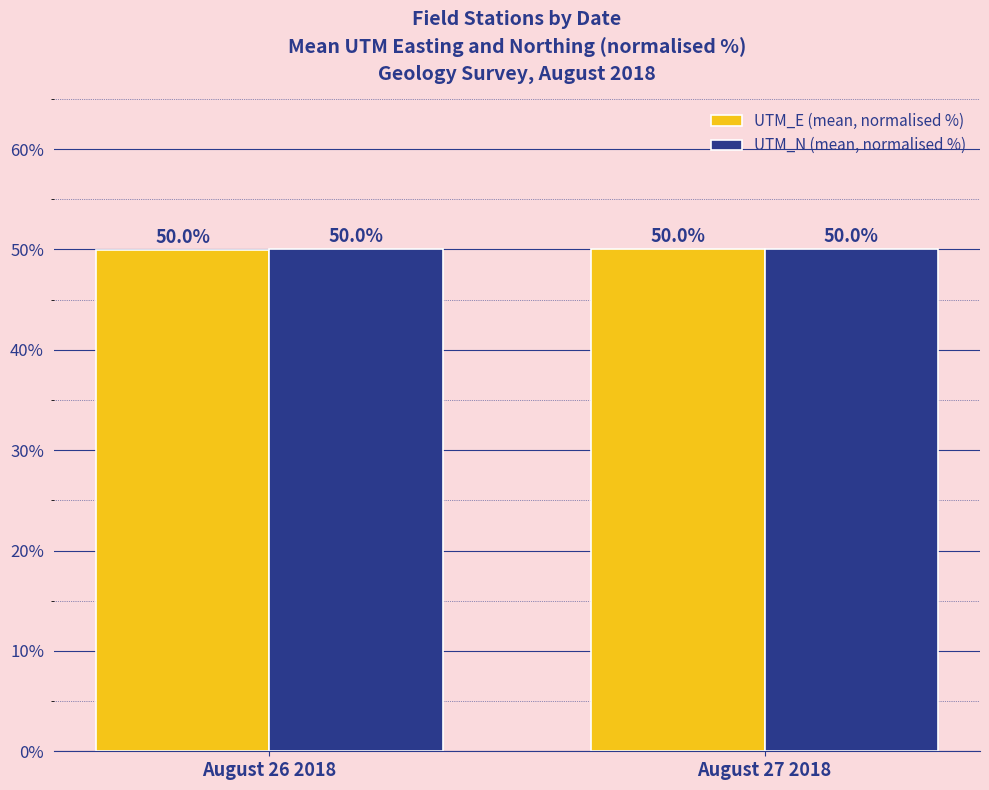

How many groups of bars are there?

2